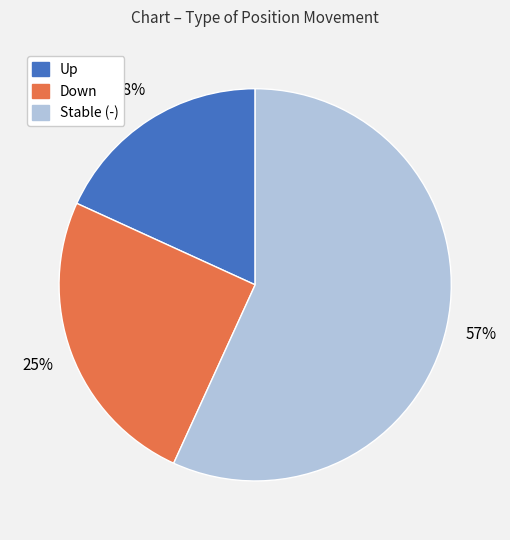

What is the largest slice in the pie chart?

Stable (-)